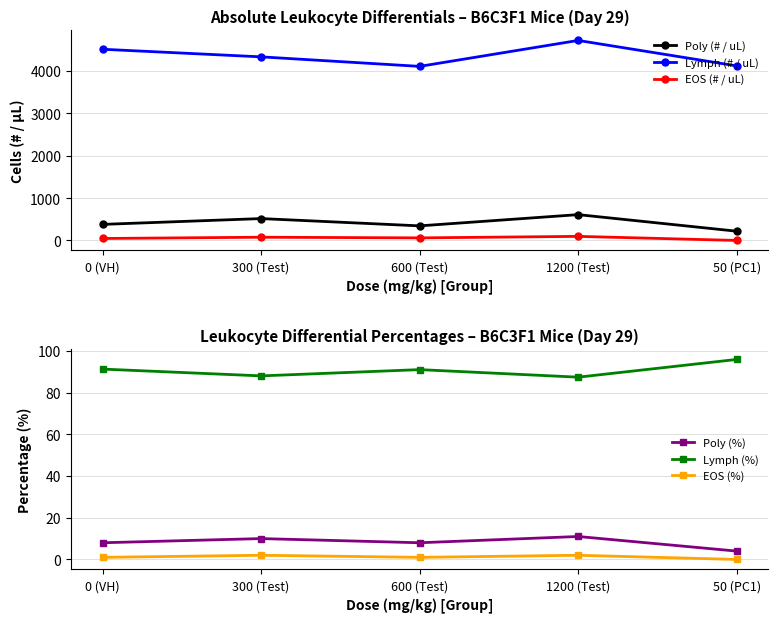

Where is the first local minimum for Poly (%)?

600 (Test)